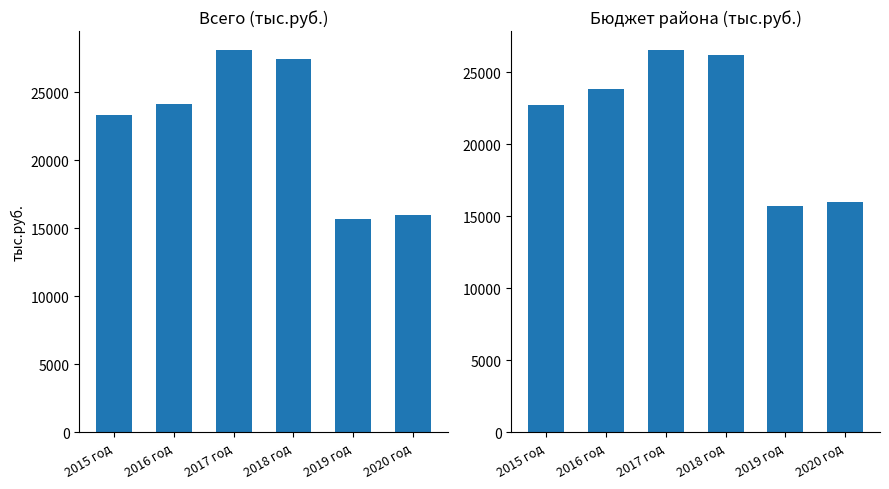

How many data points in бюджет муниципального района are less than 23813?

3